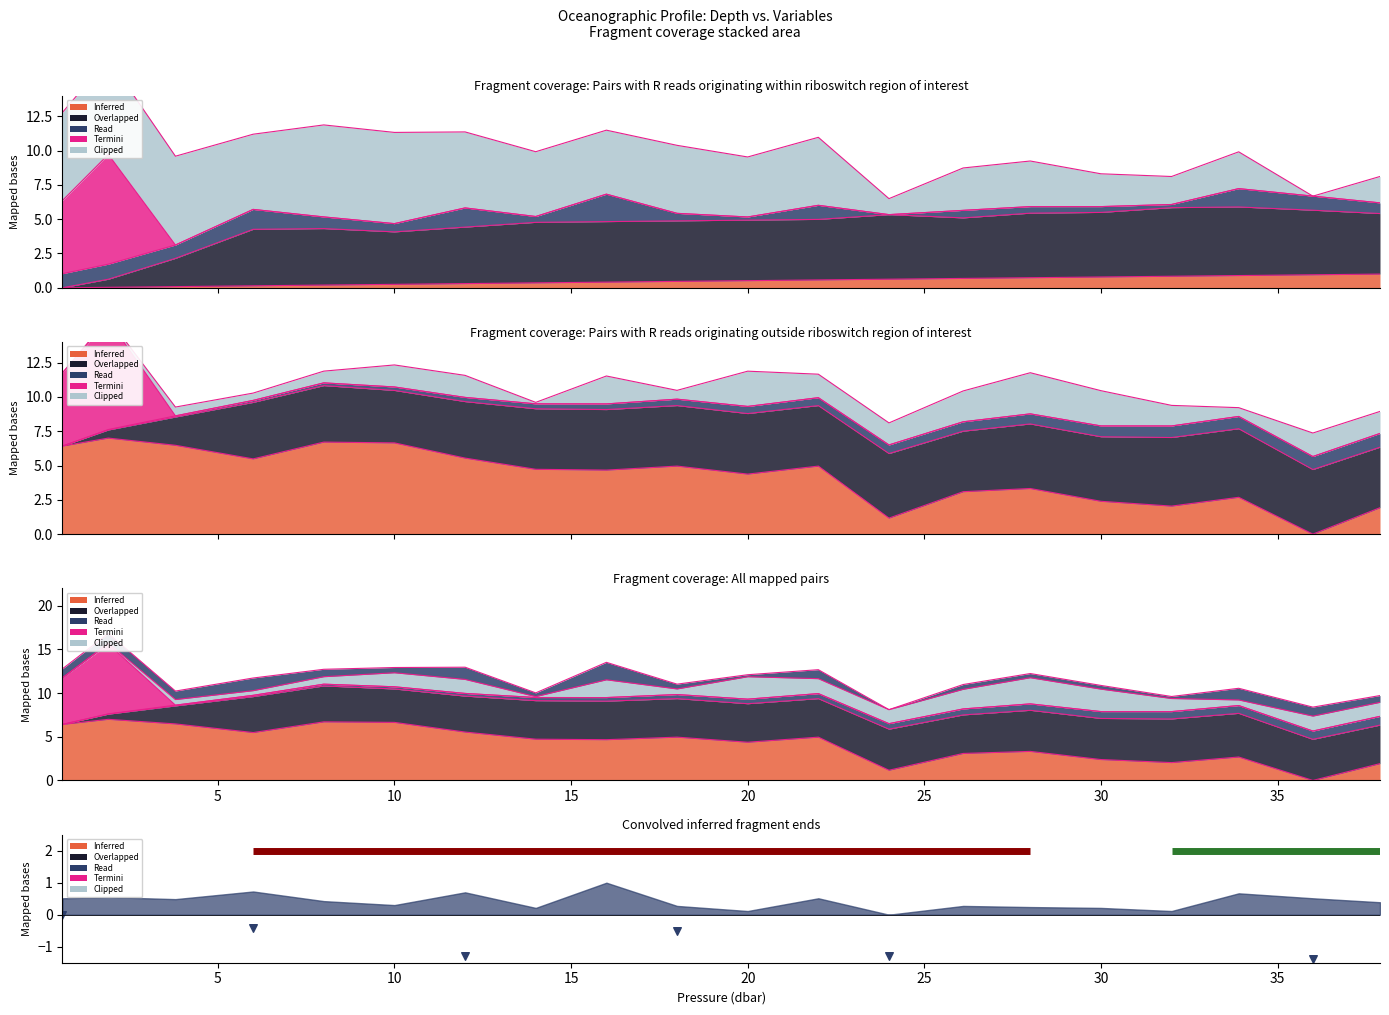

Between 10 and 5, which is larger?

5